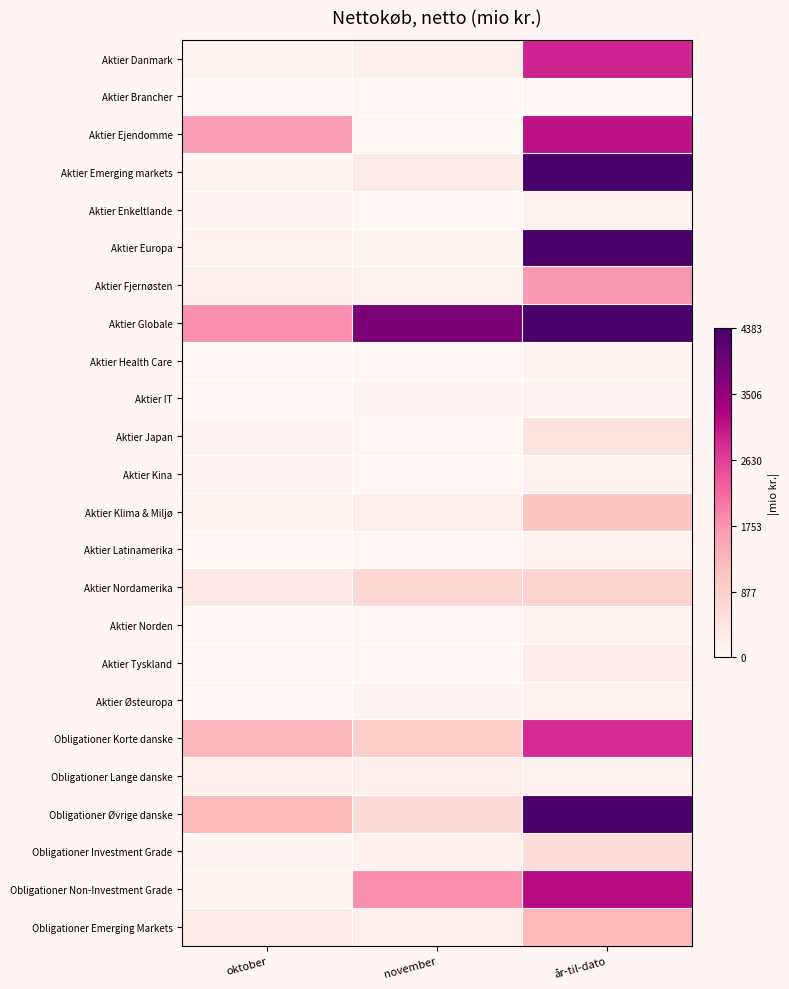

Between november and oktober, which is larger?

november